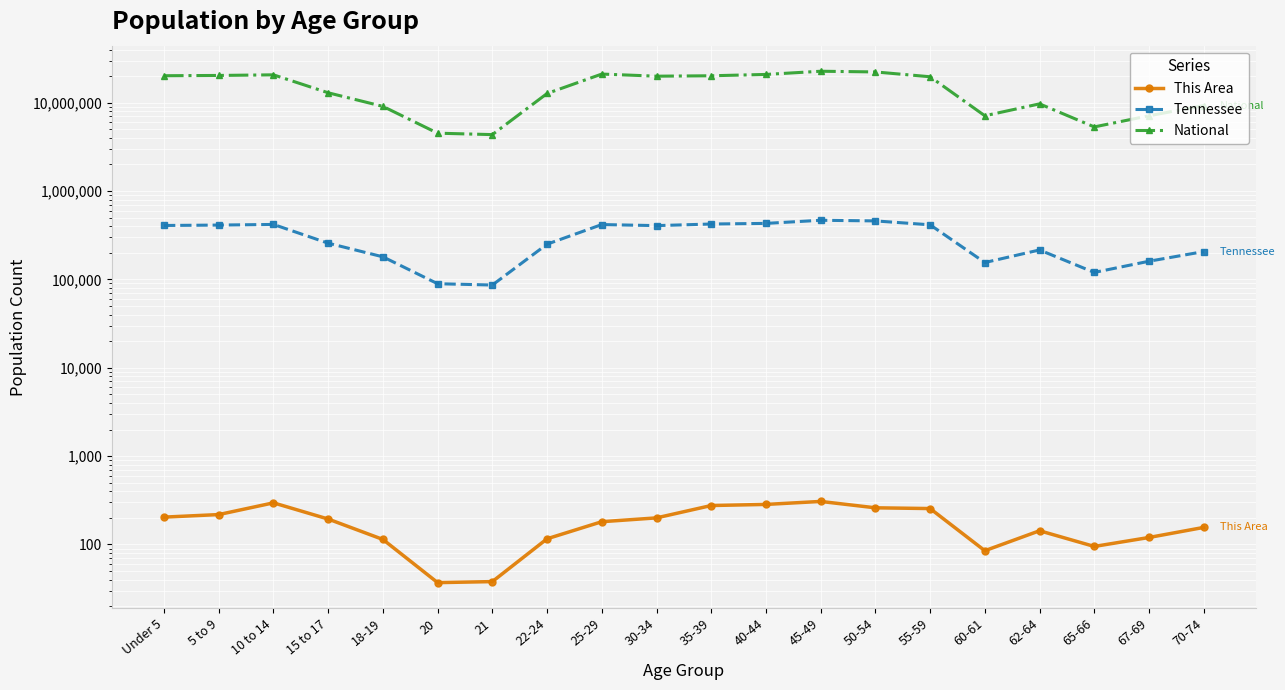

Rank the series at 67-69 from highest to lowest value.

National, Tennessee, This Area